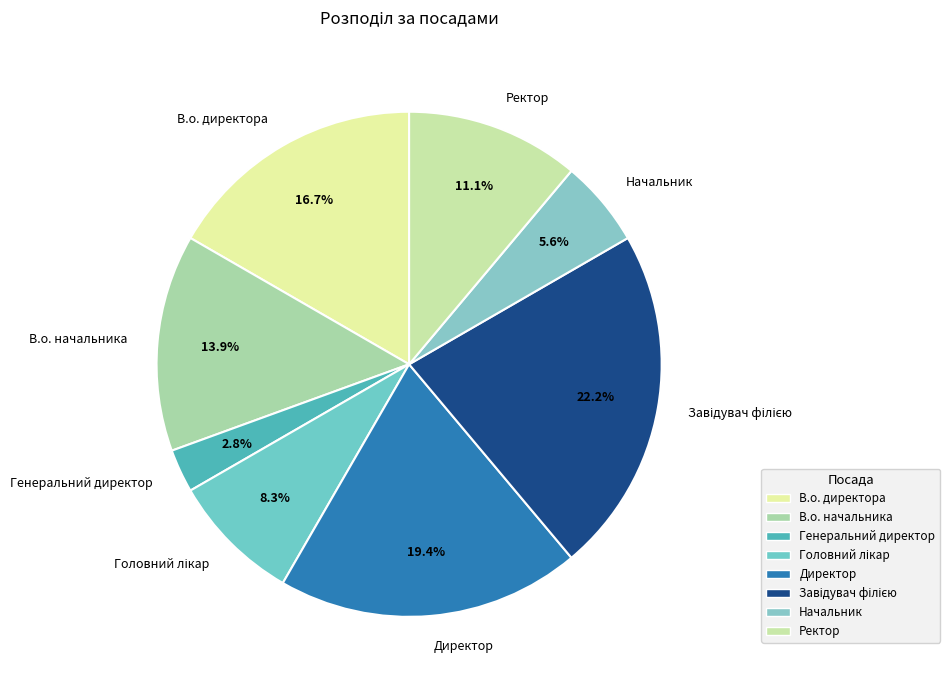

What is the smallest slice in the pie chart?

Генеральний директор